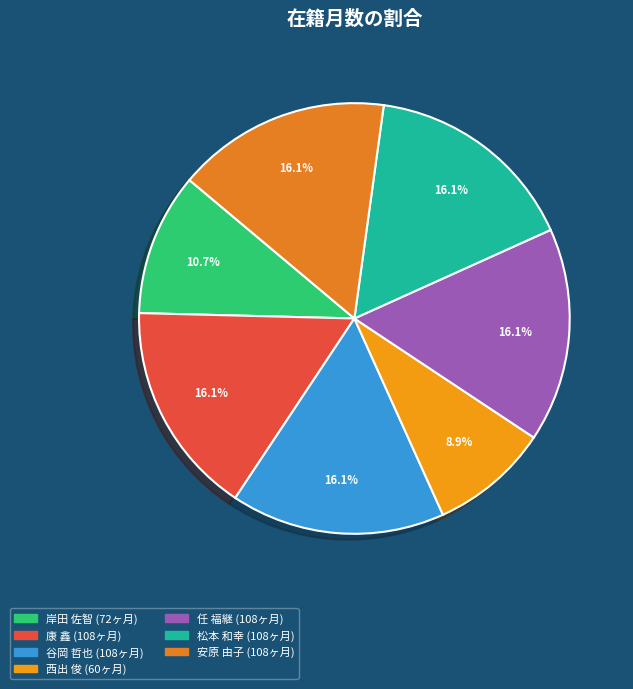

To the nearest percent, what is the average slice percentage?

14%